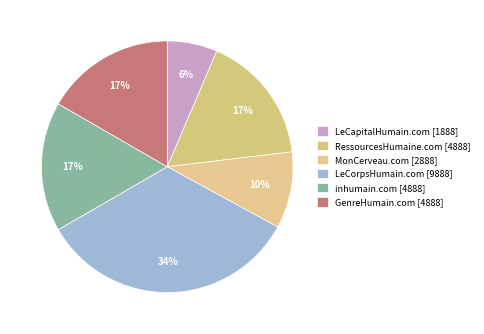

What percentage is the RessourcesHumaine.com slice, to the nearest percent?

17%